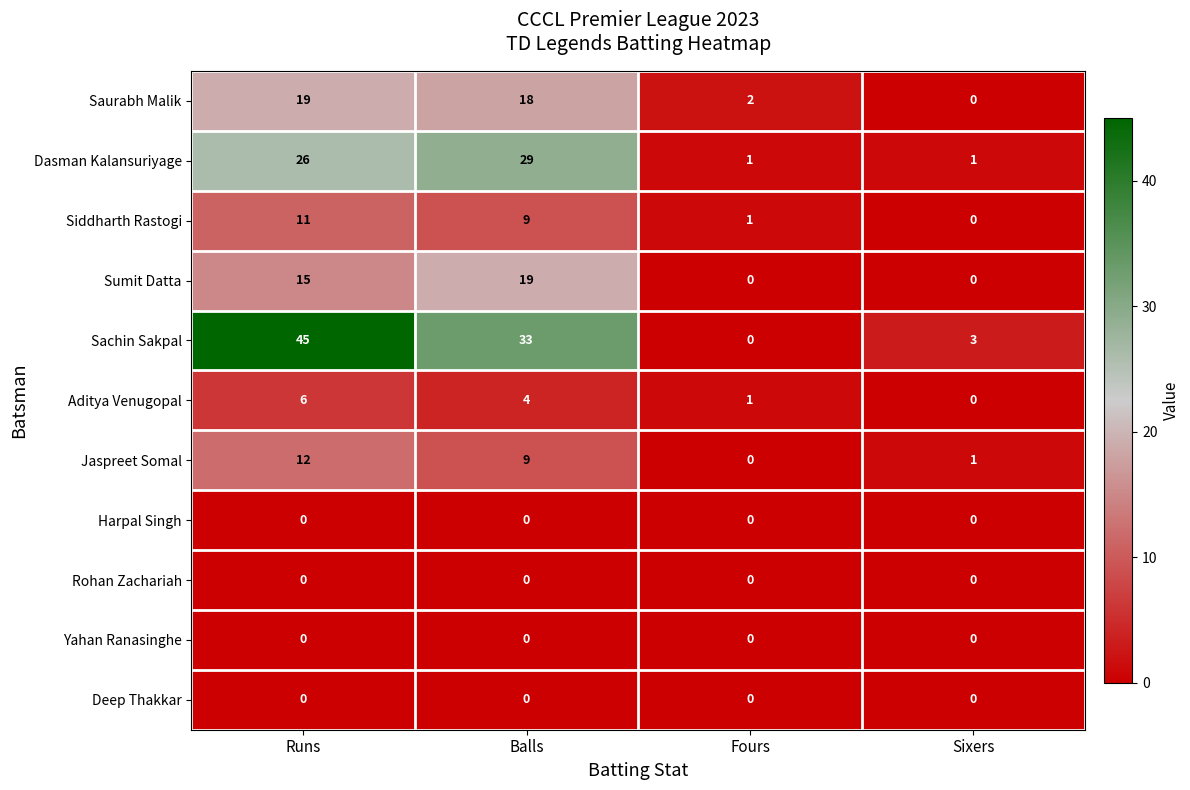

What is the sum of the Aditya Venugopal values at Runs and Balls?

10